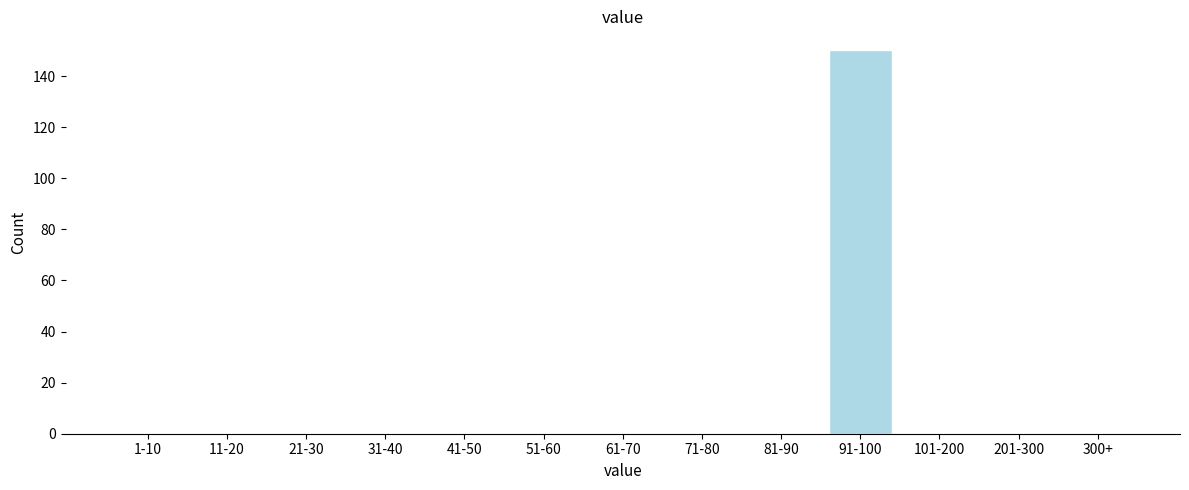

Reading left to right, extract all data points from this chart.

1-10=0	11-20=0	21-30=0	31-40=0	41-50=0	51-60=0	61-70=0	71-80=0	81-90=0	91-100=150	101-200=0	201-300=0	300+=0